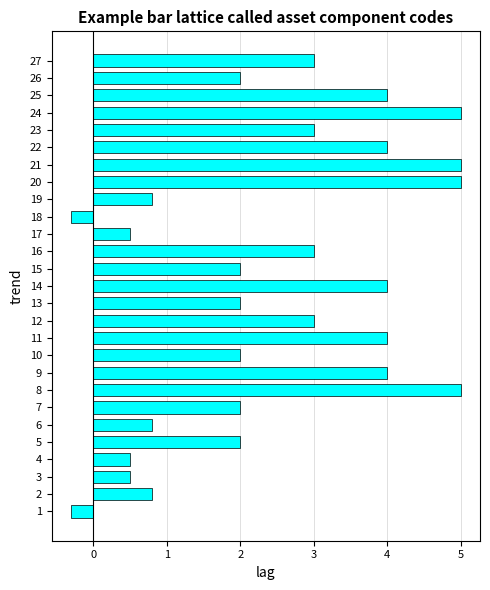

How many data points does each series have?

27